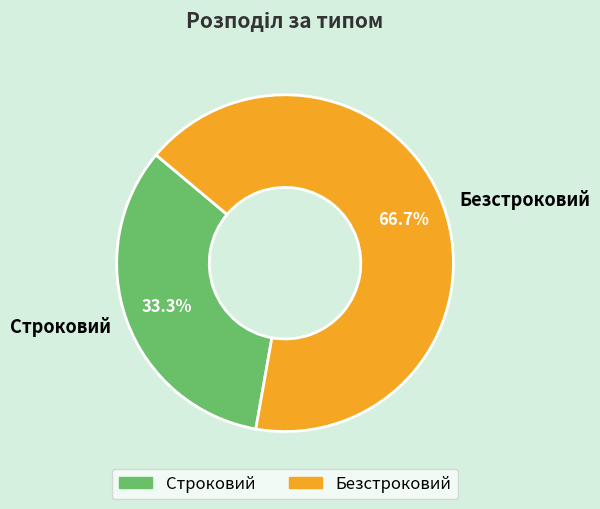

How many segments does this pie chart have?

2